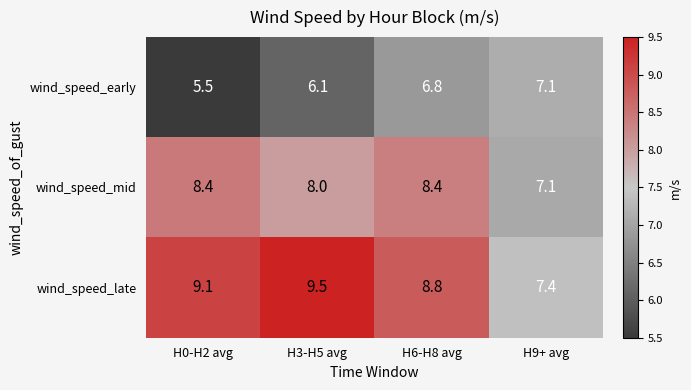

What value does the wind_speed_late series have at H3-H5 avg?

9.5